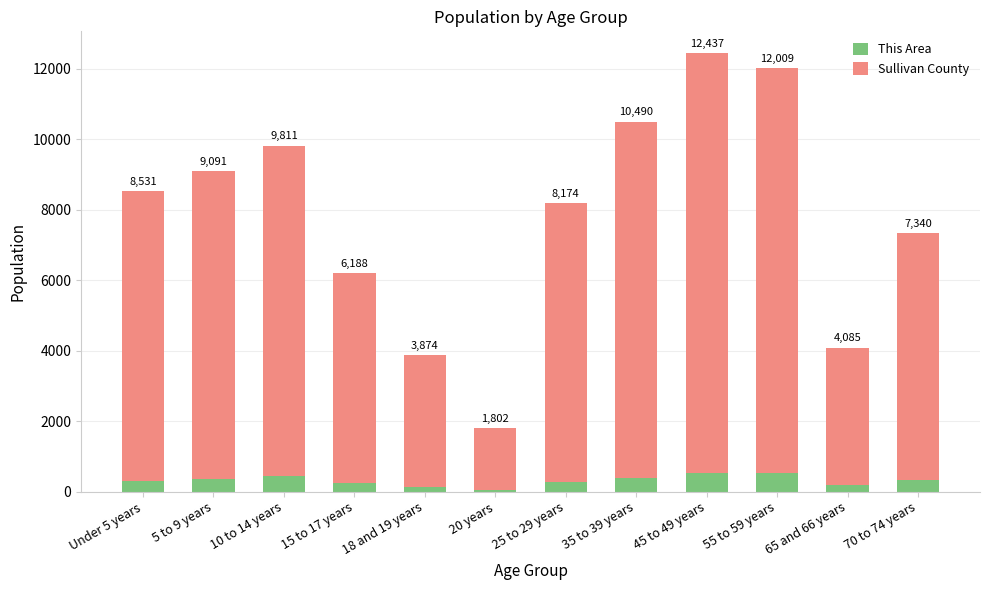

What is the difference between the maximum and minimum values in the Sullivan County series?

10169